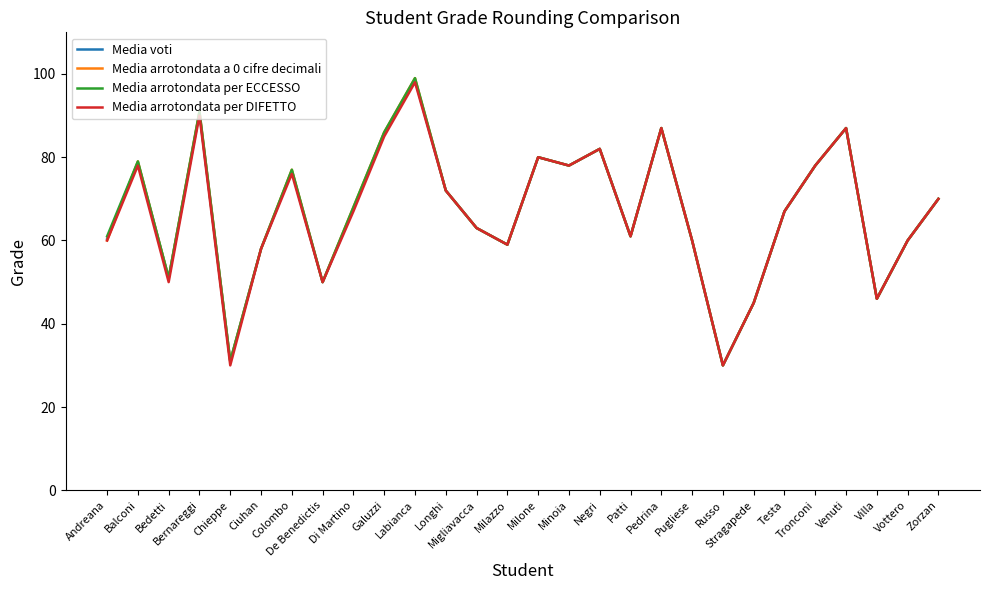

What is the minimum value shown in the chart?

30.0